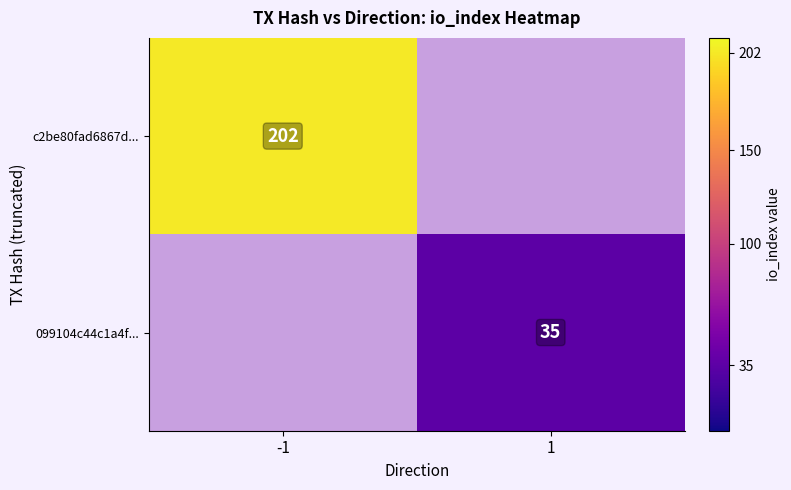

Between -1 and 1, which is larger?

-1